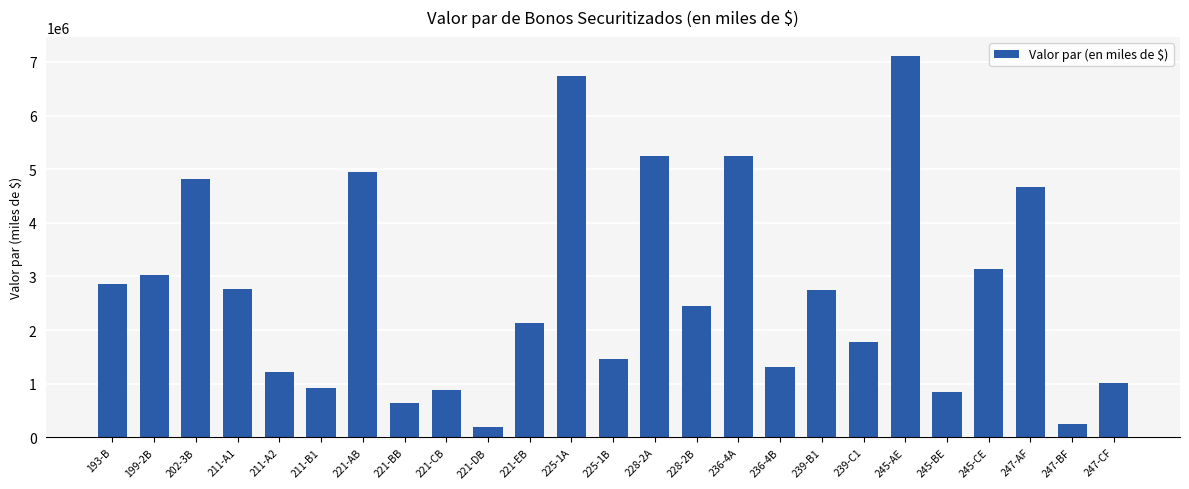

Is it true that the value at 247-CF is 696534?

False